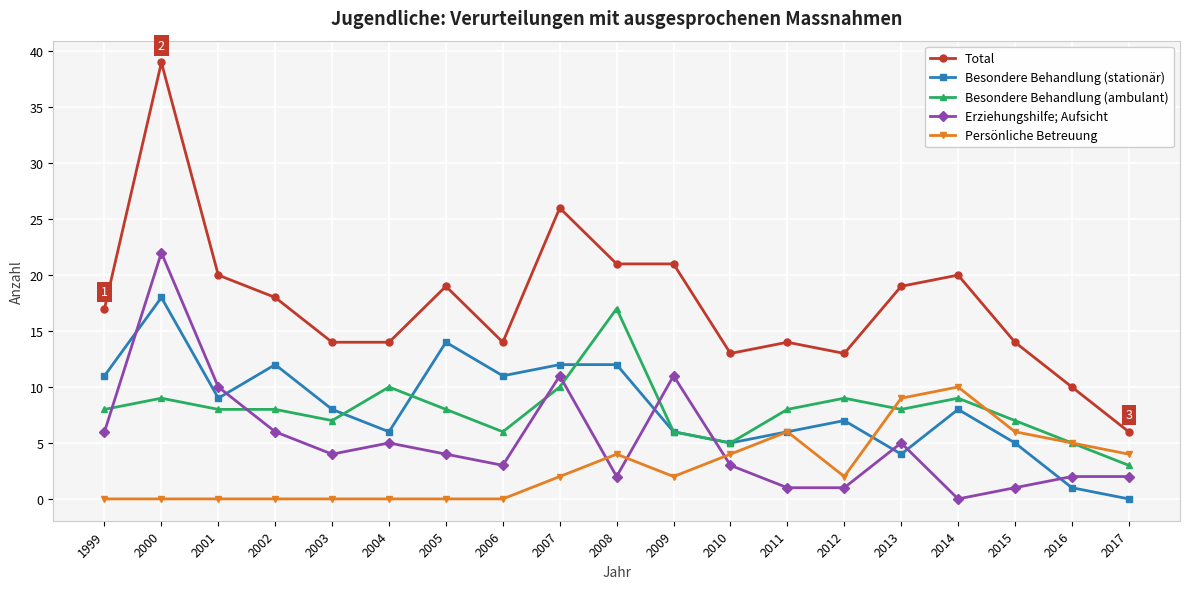

Rank the series at 2017 from lowest to highest value.

Besondere Behandlung (stationär), Erziehungshilfe; Aufsicht, Besondere Behandlung (ambulant), Persönliche Betreuung, Total